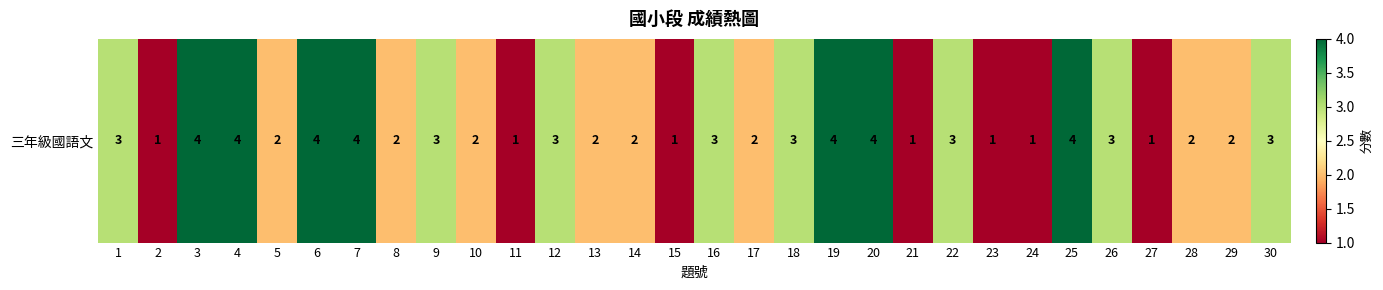

Rank the categories by value from highest to lowest.

3, 4, 6, 7, 19, 20, 25, 1, 9, 12, 16, 18, 22, 26, 30, 5, 8, 10, 13, 14, 17, 28, 29, 2, 11, 15, 21, 23, 24, 27